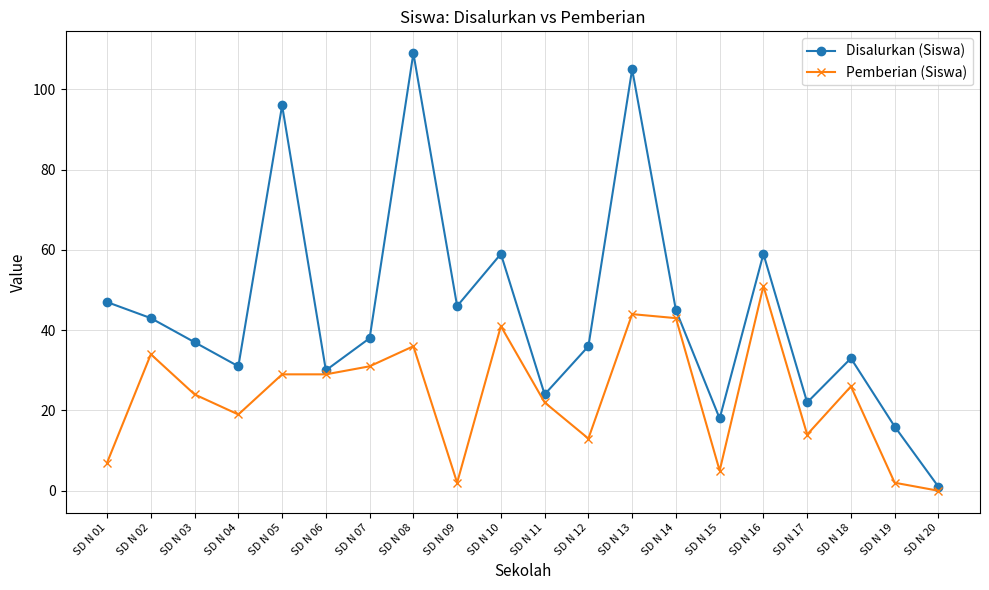

List the series in order of their overall mean, lowest first.

Pemberian (Siswa), Disalurkan (Siswa)